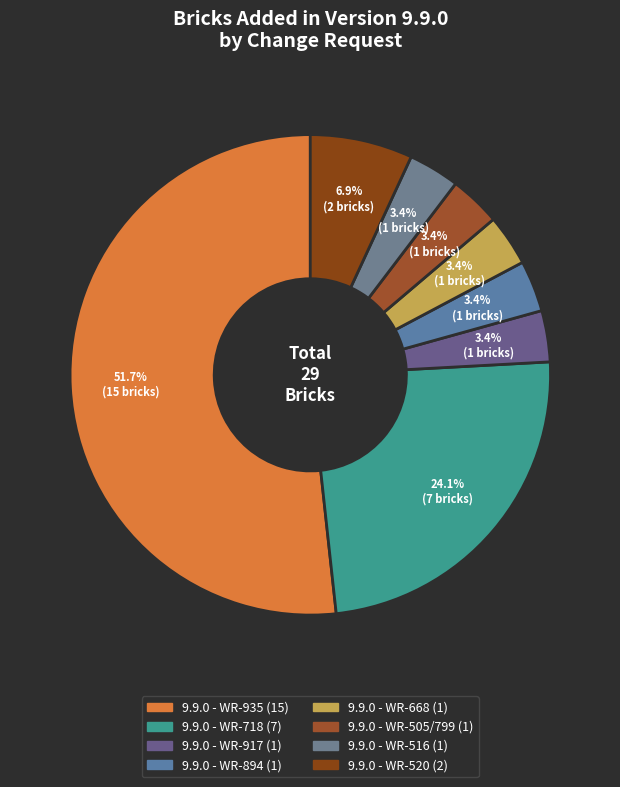

Which category has the smallest portion of the pie?

9.9.0 - WR-917